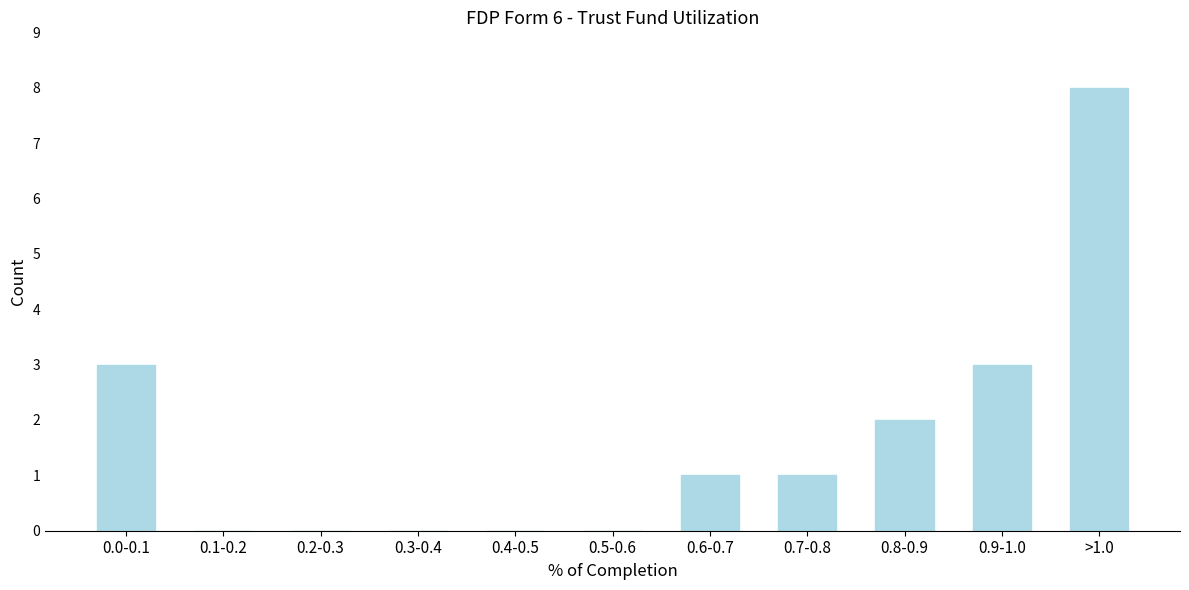

What is the sum of all values?

18